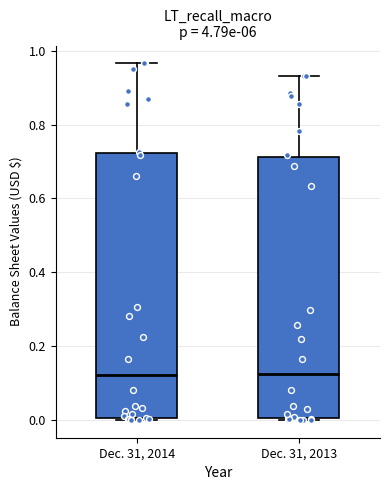

Reading left to right, transcribe this box plot: for each box, give where its median line is, the range the box spans, and where its two whiskers end, as read against the y-axis. The values are not printed on the chart, so give them approximately, as read against the axis.

Dec. 31, 2014: median 0.12, box 0.00 to 0.72, whiskers 0.00 to 0.96
Dec. 31, 2013: median 0.12, box 0.00 to 0.72, whiskers 0.00 to 0.94